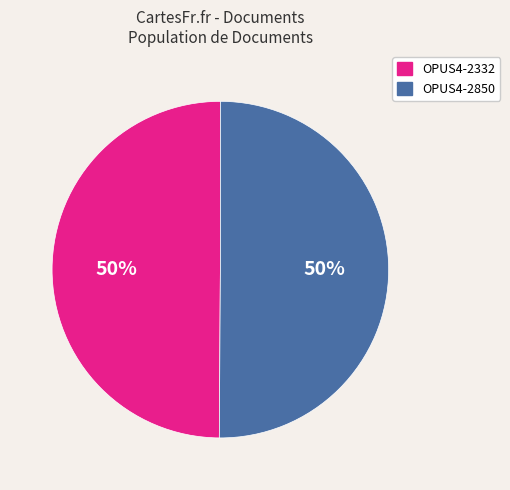

Approximately how many times larger is the value at OPUS4-2850 compared to OPUS4-2332?

1.0